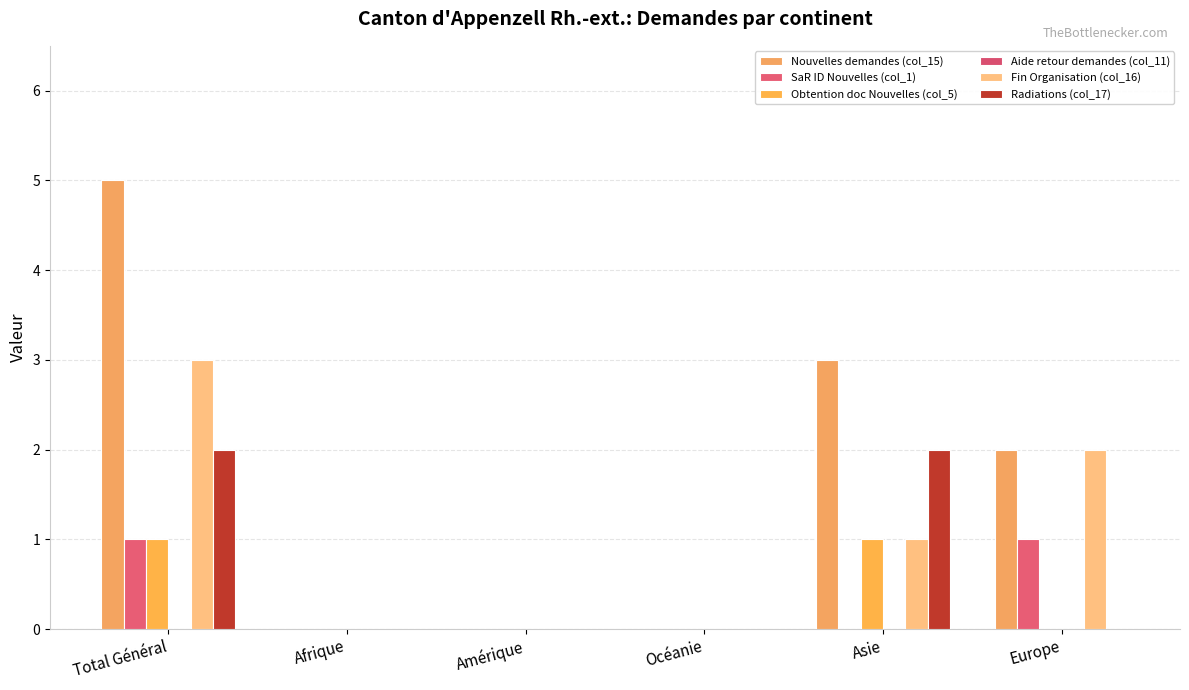

Reading left to right, list all the values displayed in this chart.

Nouvelles demandes (col_15): Total Général=5	Afrique=0	Amérique=0	Océanie=0	Asie=3	Europe=2
SaR ID Nouvelles (col_1): Total Général=1	Afrique=0	Amérique=0	Océanie=0	Asie=0	Europe=1
Obtention doc Nouvelles (col_5): Total Général=1	Afrique=0	Amérique=0	Océanie=0	Asie=1	Europe=0
Aide retour demandes (col_11): Total Général=0	Afrique=0	Amérique=0	Océanie=0	Asie=0	Europe=0
Fin Organisation (col_16): Total Général=3	Afrique=0	Amérique=0	Océanie=0	Asie=1	Europe=2
Radiations (col_17): Total Général=2	Afrique=0	Amérique=0	Océanie=0	Asie=2	Europe=0